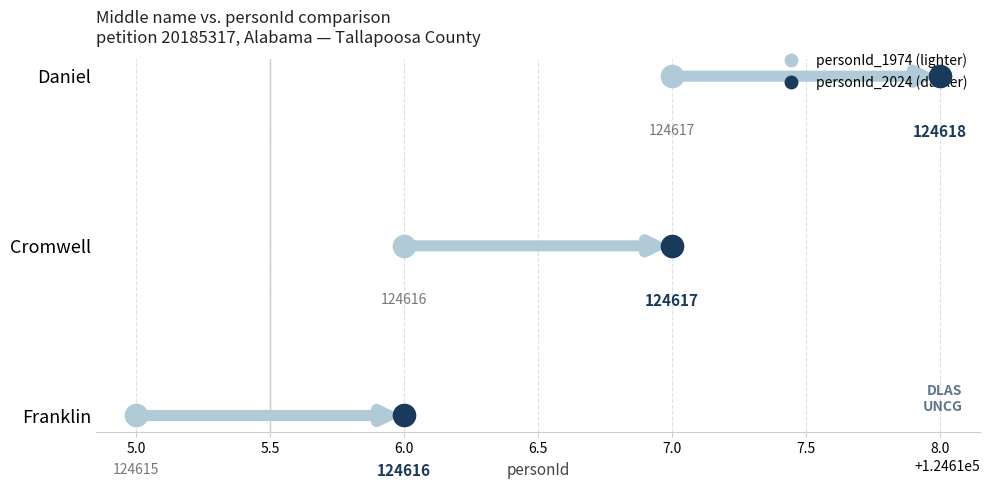

At which label does personId_2024 first exceed 124617?

Daniel